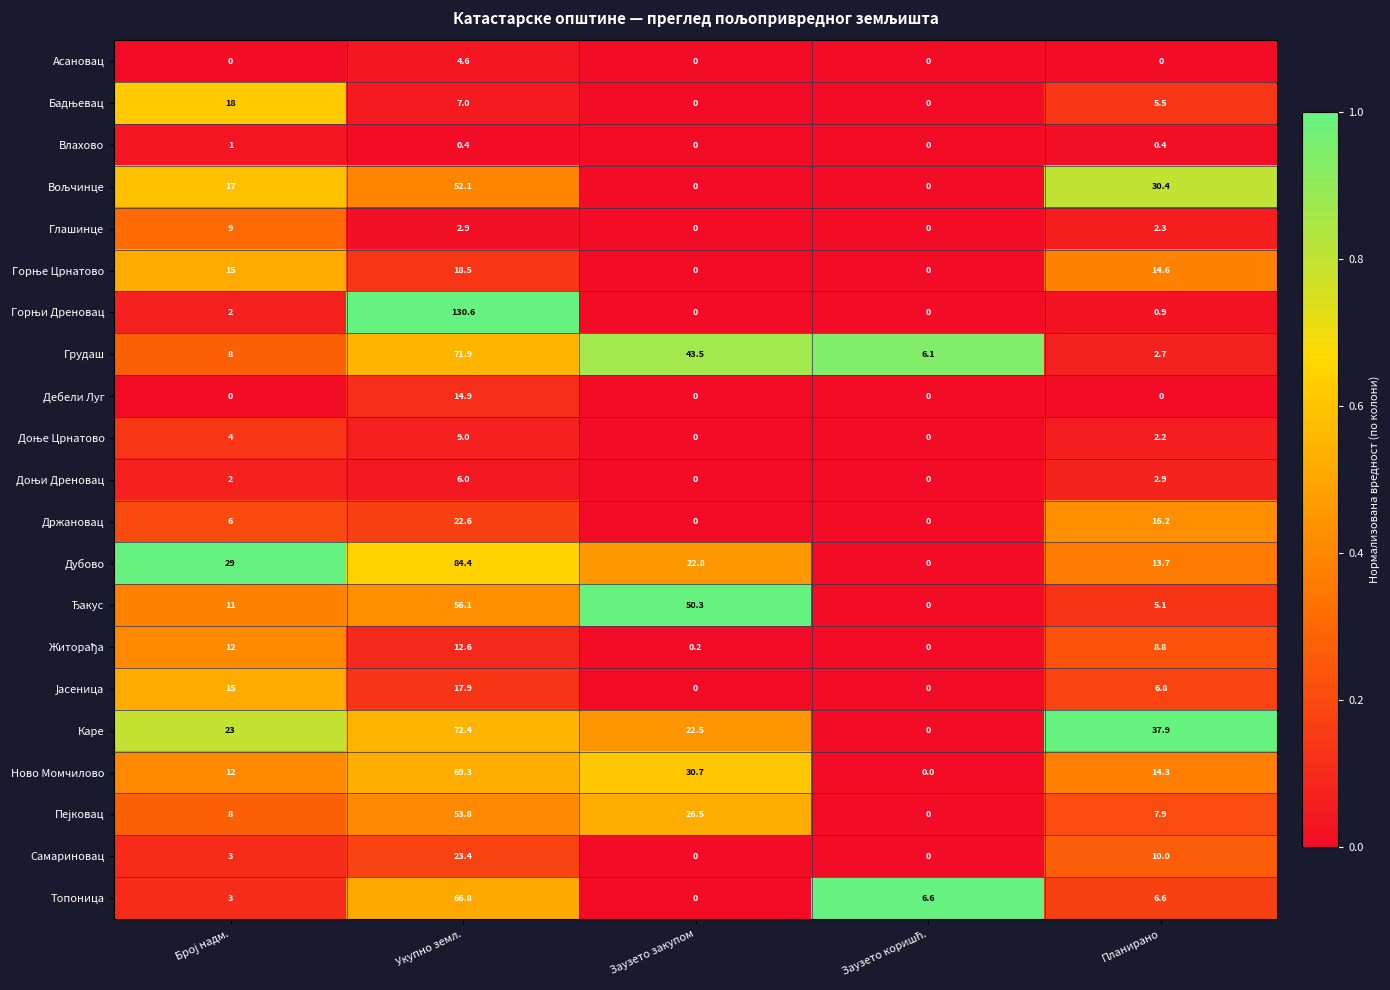

Which label corresponds to the largest value in the chart?

Укупно земл.